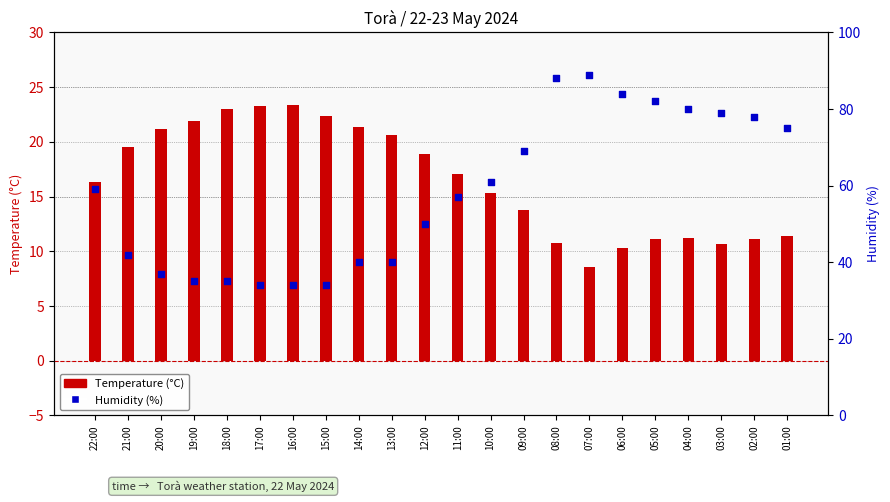

At how many categories does at least one series exceed 26?

22